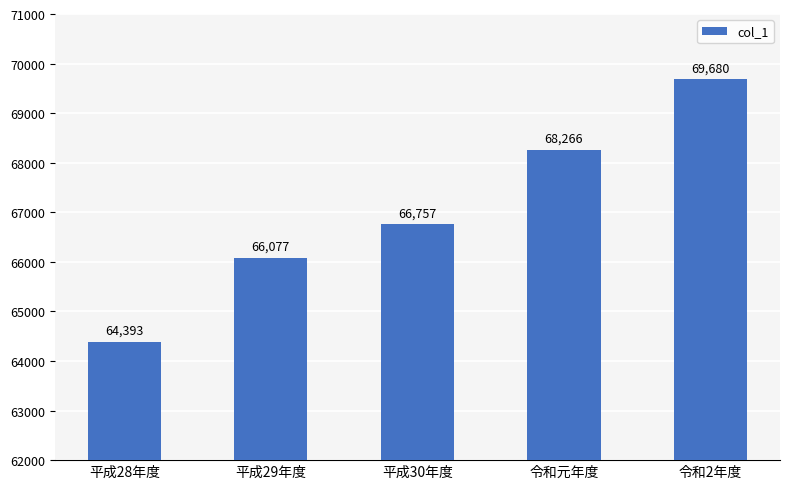

What is the greatest value displayed?

69680